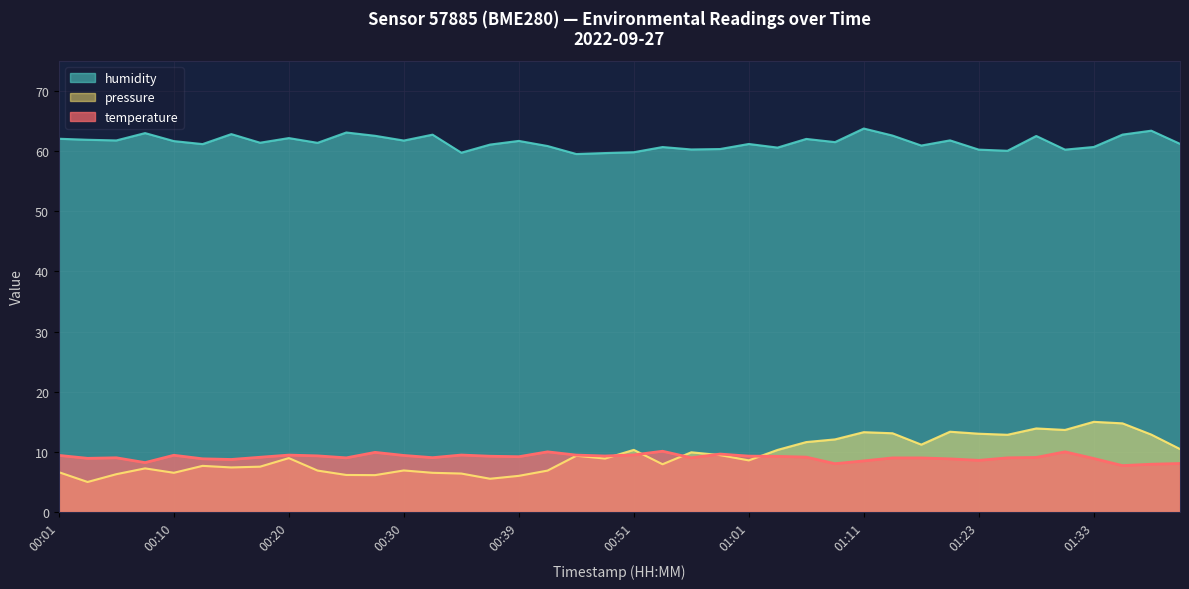

How many categories are shown in the chart?

40